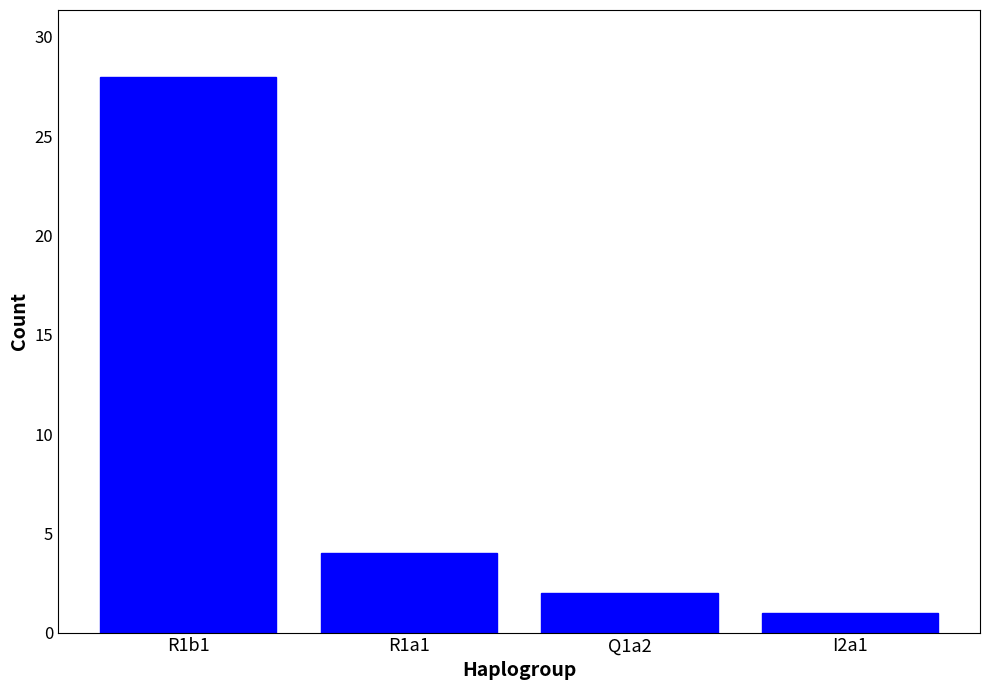

Rank the categories by value from lowest to highest.

I2a1, Q1a2, R1a1, R1b1